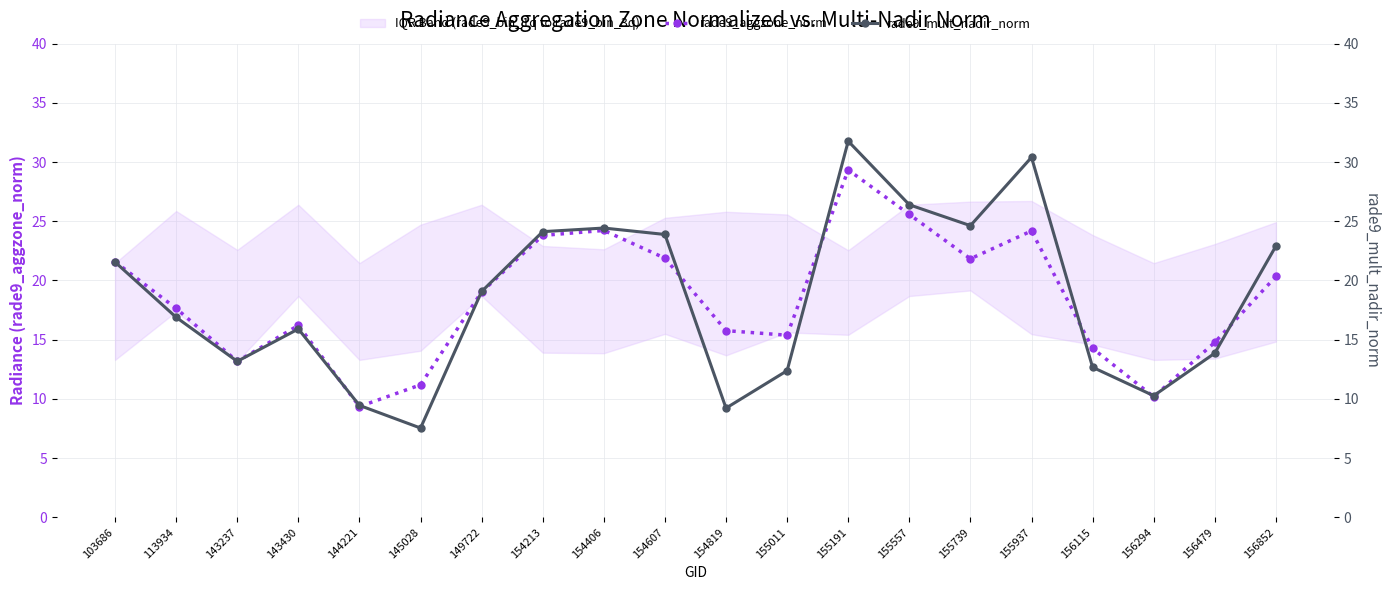

At which category does rade9_mult_nadir_norm reach its first local peak?

143430